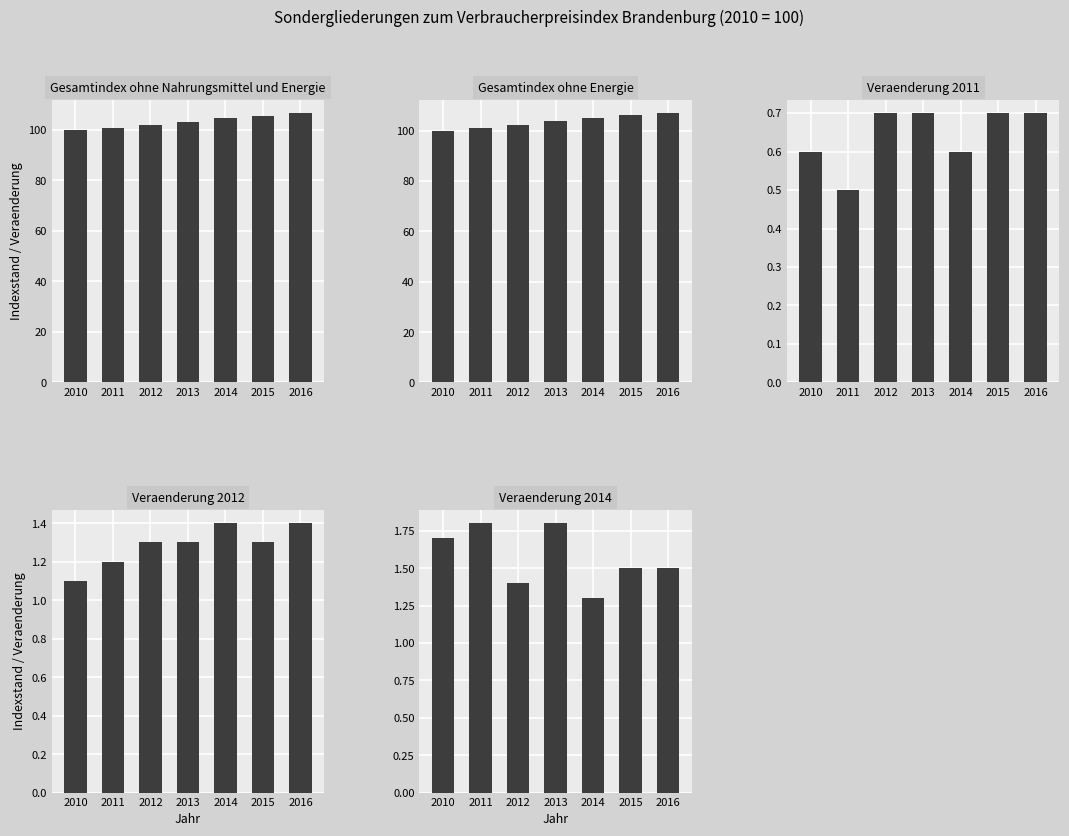

What is the difference between the second highest and second lowest values in the Gesamtindex ohne Nahrungsmittel und Energie series?

4.9